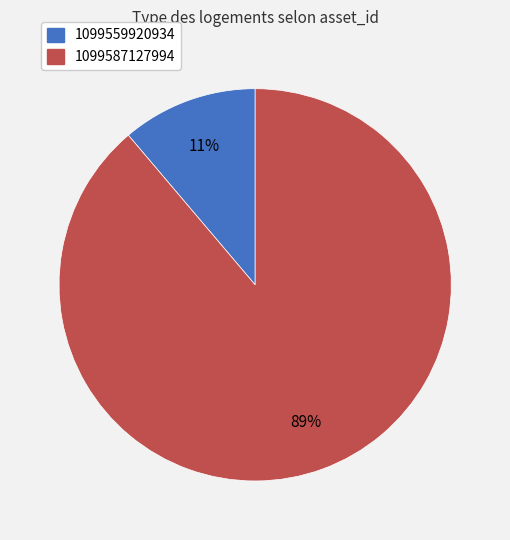

Rank the categories by value from lowest to highest.

1099559920934, 1099587127994